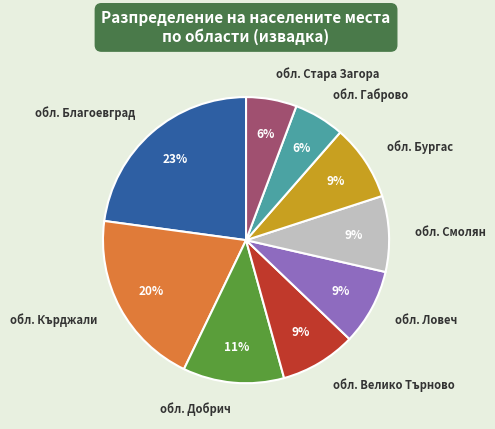

How many segments does this pie chart have?

9